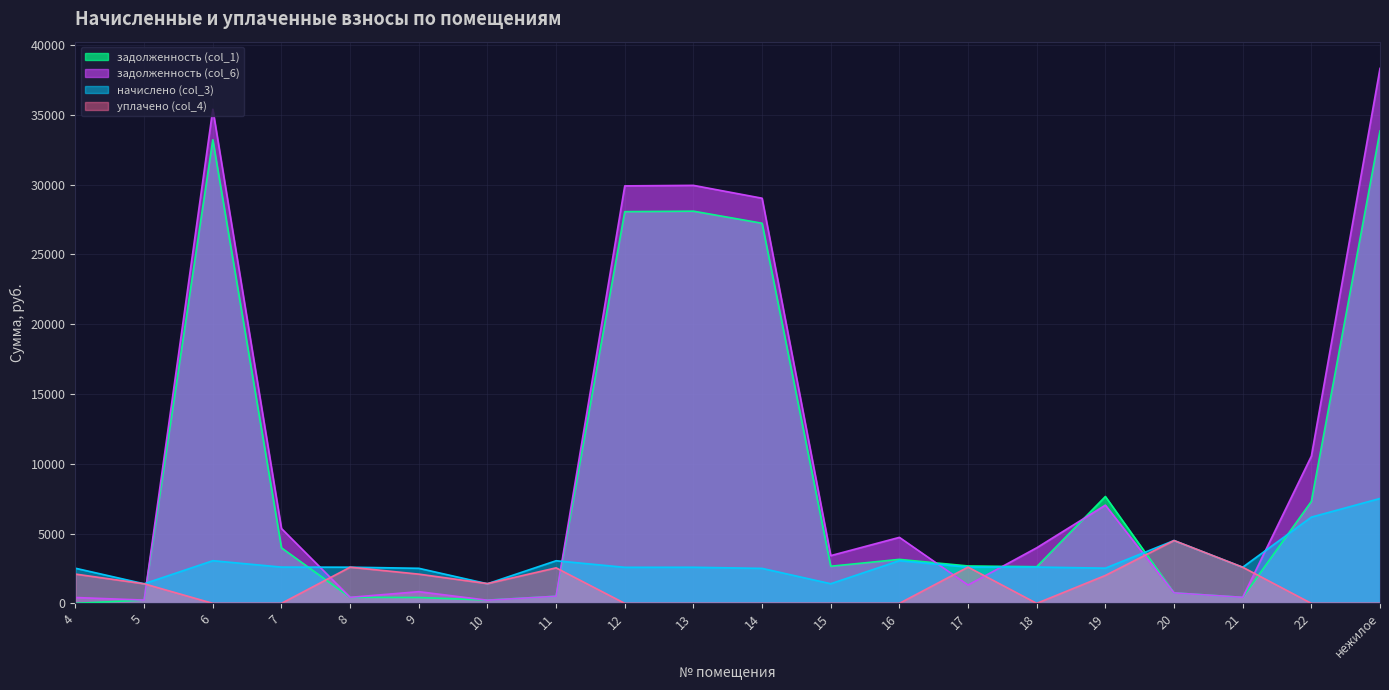

How many lines are shown in the chart?

4